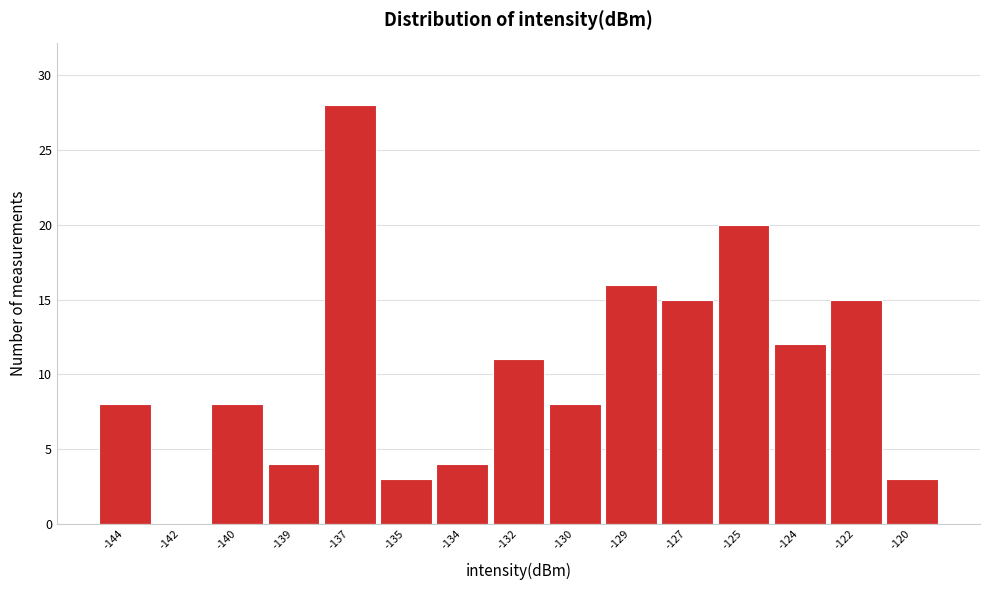

Reading left to right, transcribe all the data shown in this chart.

-144=8	-142=0	-140=8	-139=4	-137=28	-135=3	-134=4	-132=11	-130=8	-129=16	-127=15	-125=20	-124=12	-122=15	-120=3